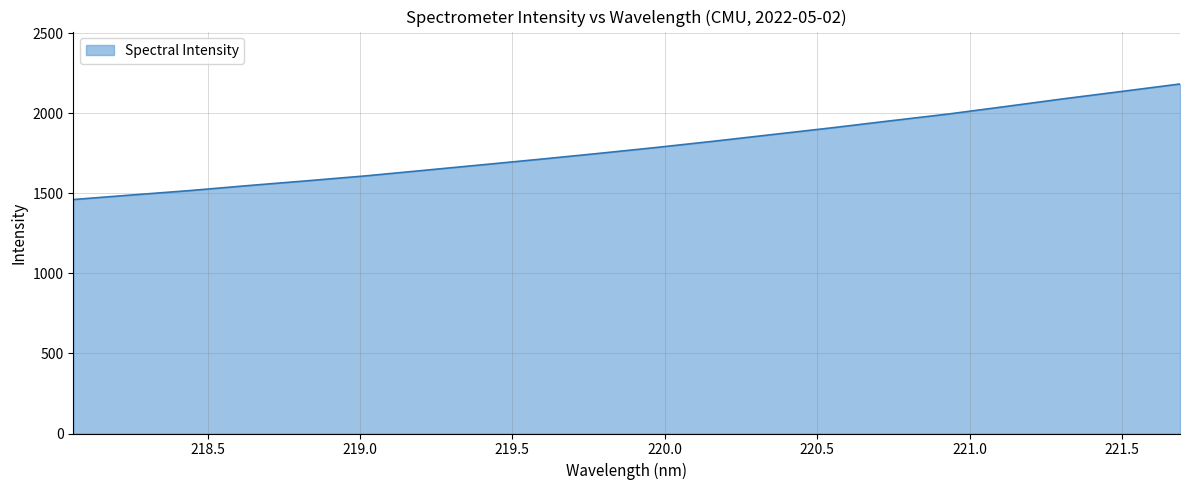

Does the chart display data point markers on the line(s)?

No